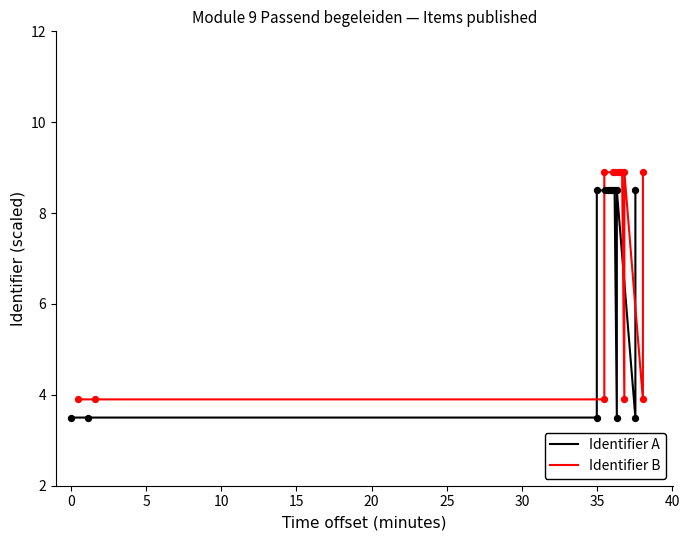

What are all the series names shown in the legend?

Identifier A, Identifier B